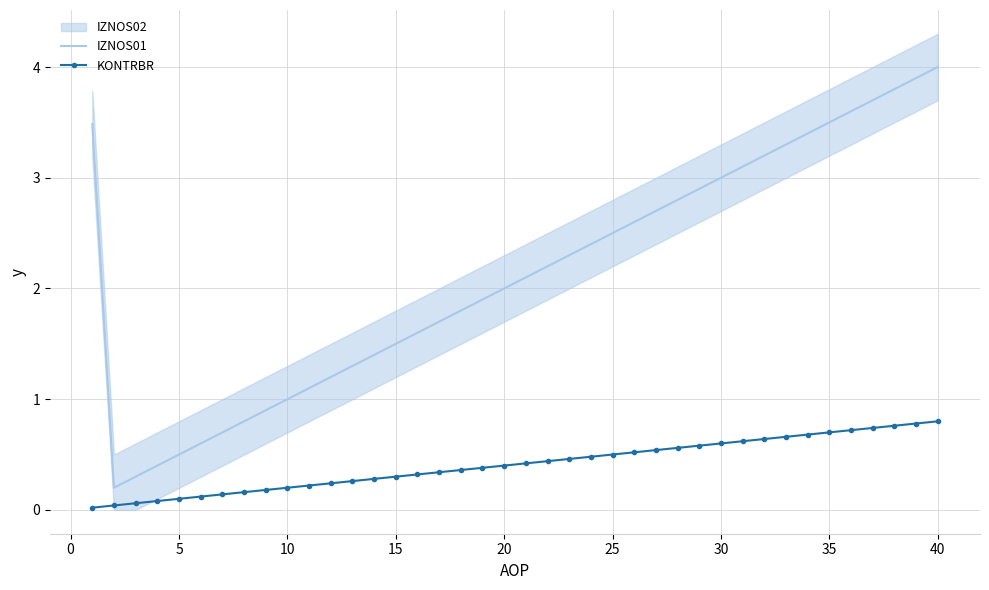

True or false: IZNOS01 and KONTRBR cross at least once.

False